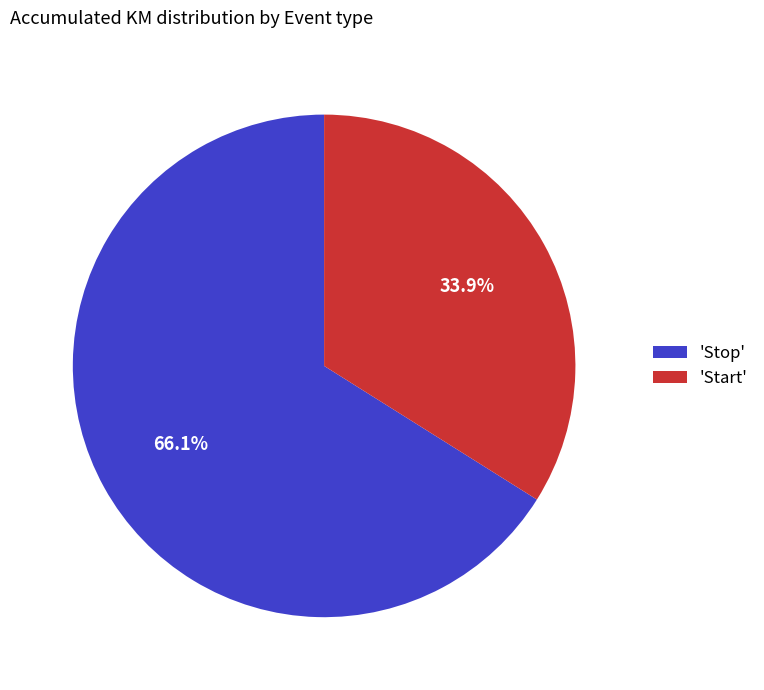

Which slice is the smallest?

'Start'